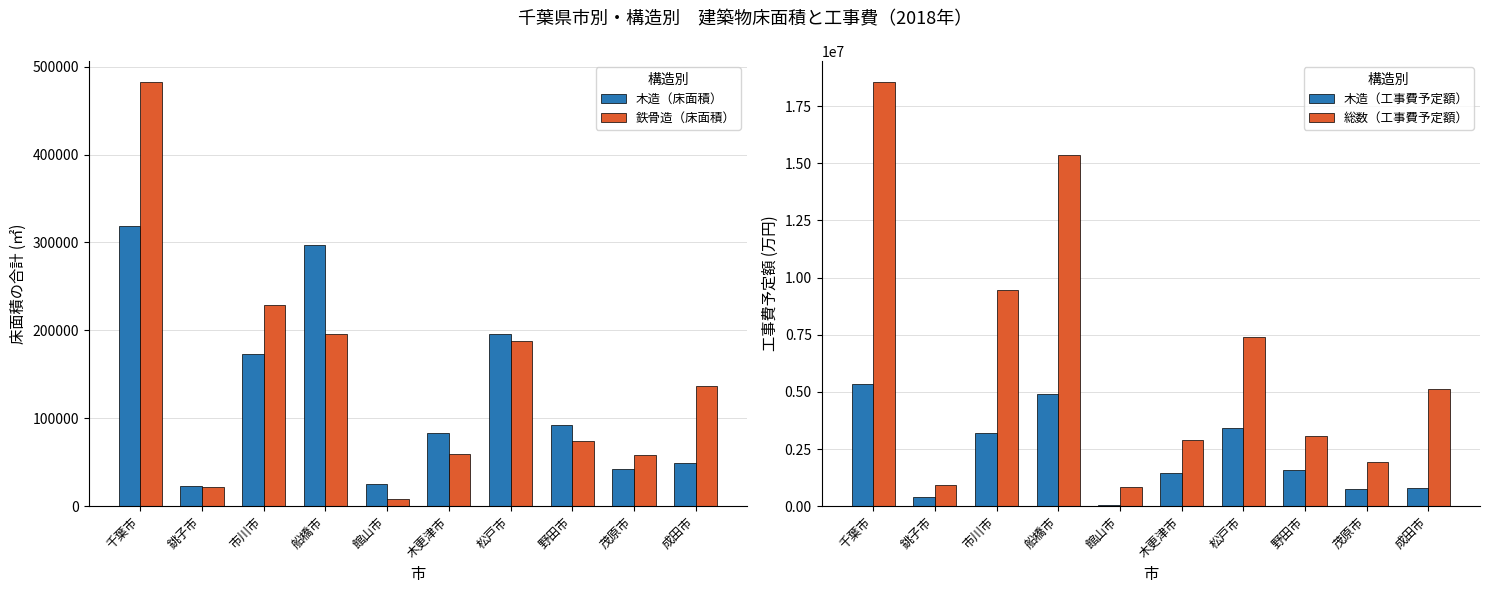

What is the maximum value shown in the chart?

18539875